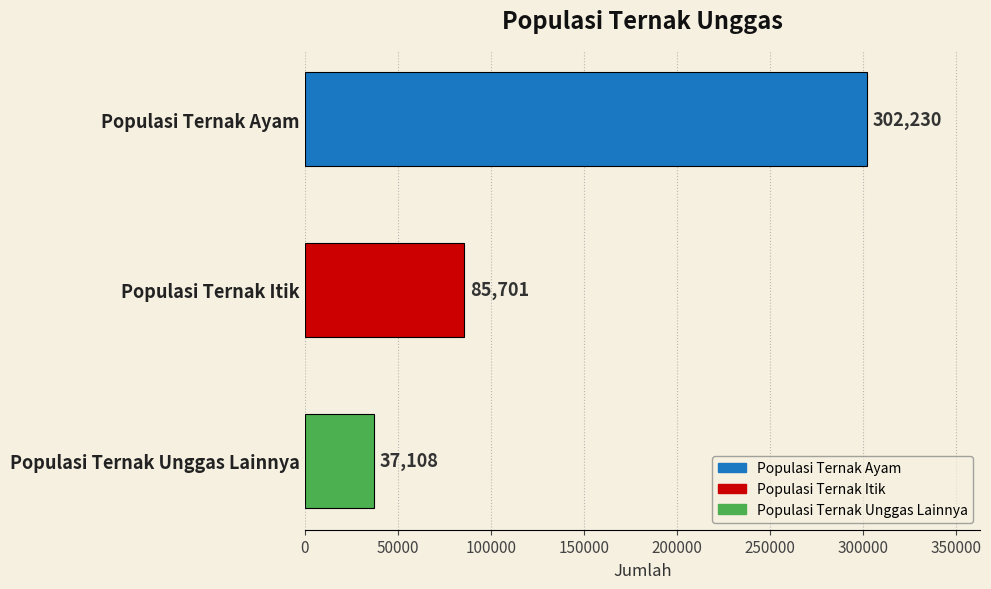

Is it true that the value at Populasi Ternak Unggas Lainnya is 37108?

True